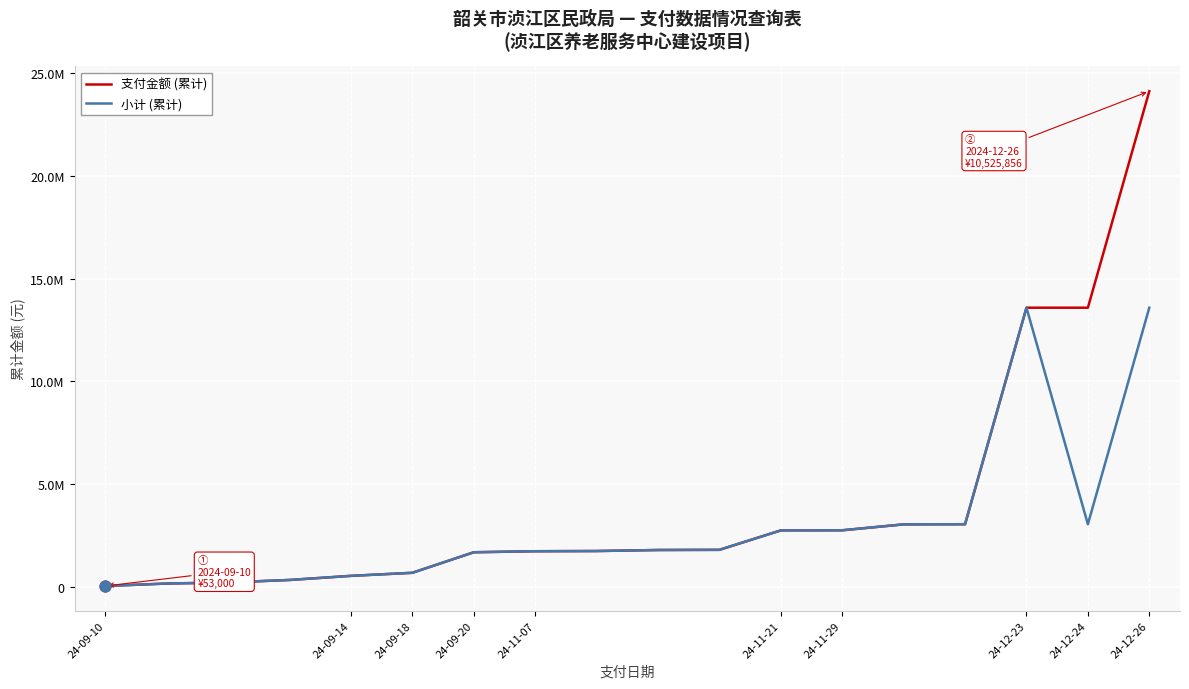

What are all the series names shown in the legend?

支付金额 (累计), 小计 (累计)